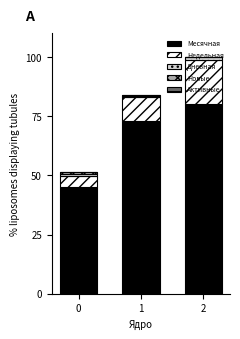

How many categories are shown in the chart?

3